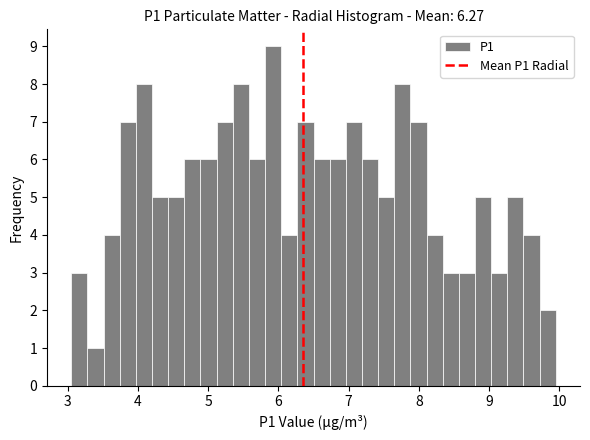

Around what value on the x-axis is the tallest bar? Give the approximate position of its centre, as read against the axis.

5.9